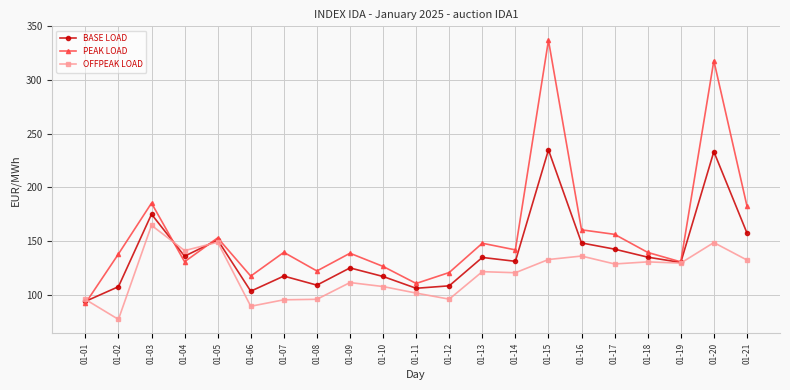

What is the value of the BASE LOAD point at the 11th from the left?

106.2